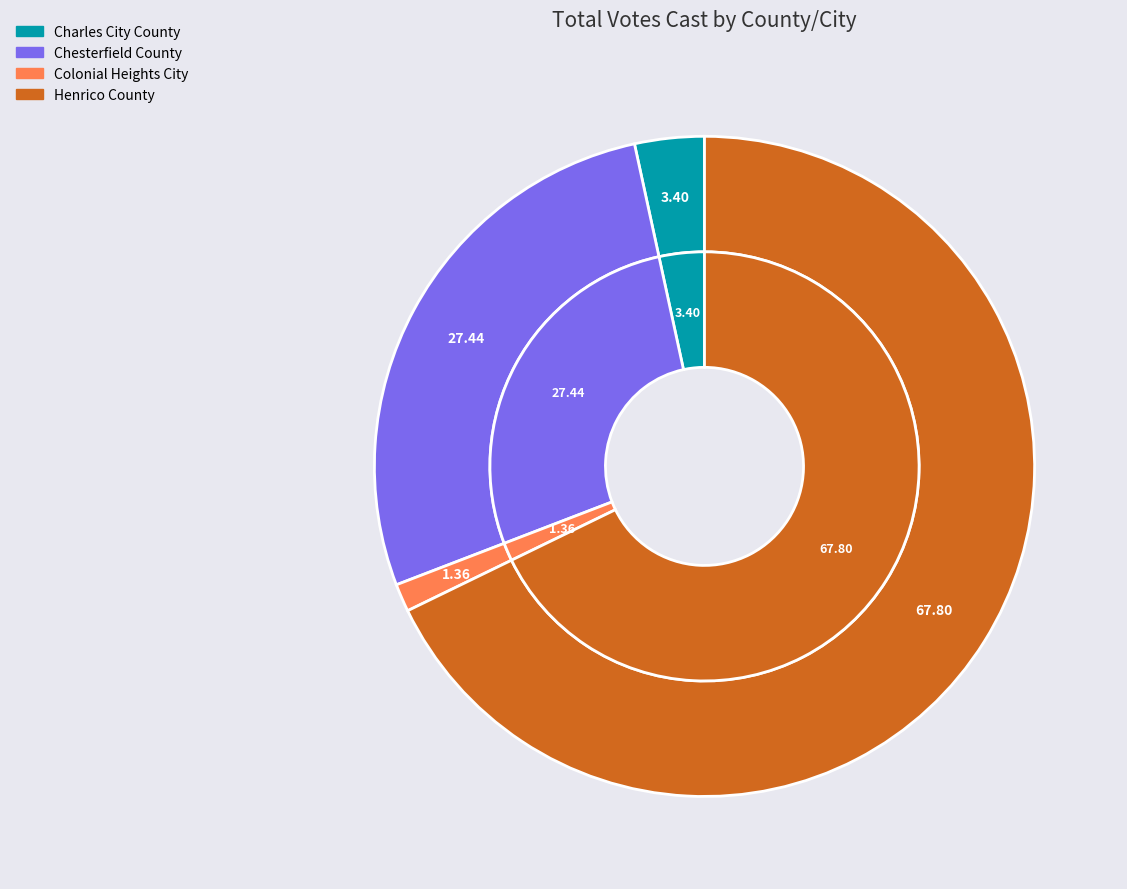

Is there a majority slice in this chart?

Yes